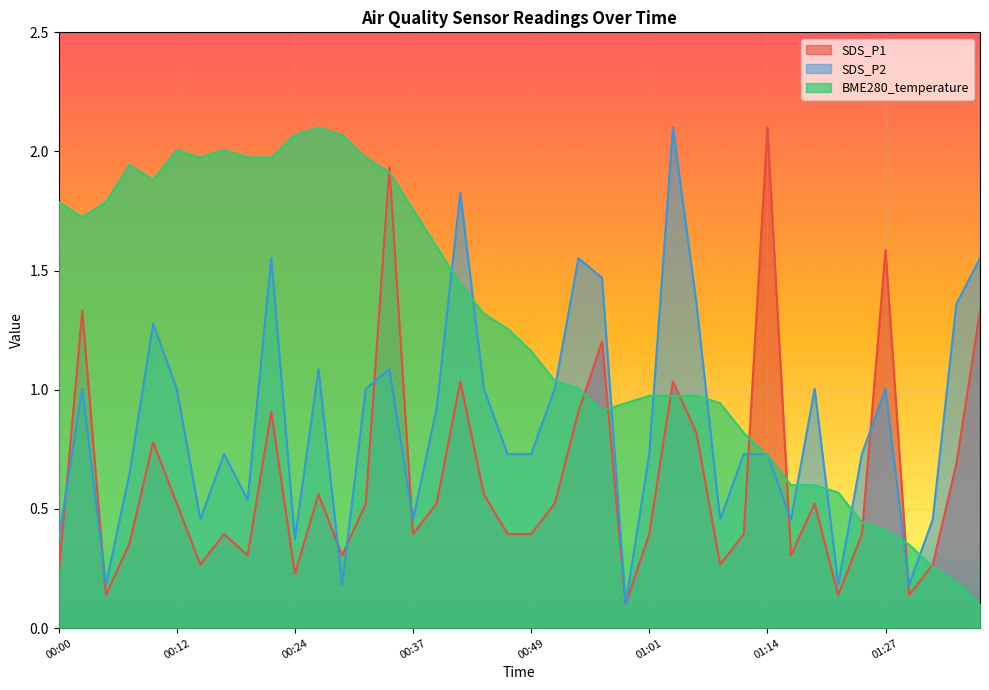

Where do SDS_P1 and BME280_temperature first cross each other?

00:32 and 00:34